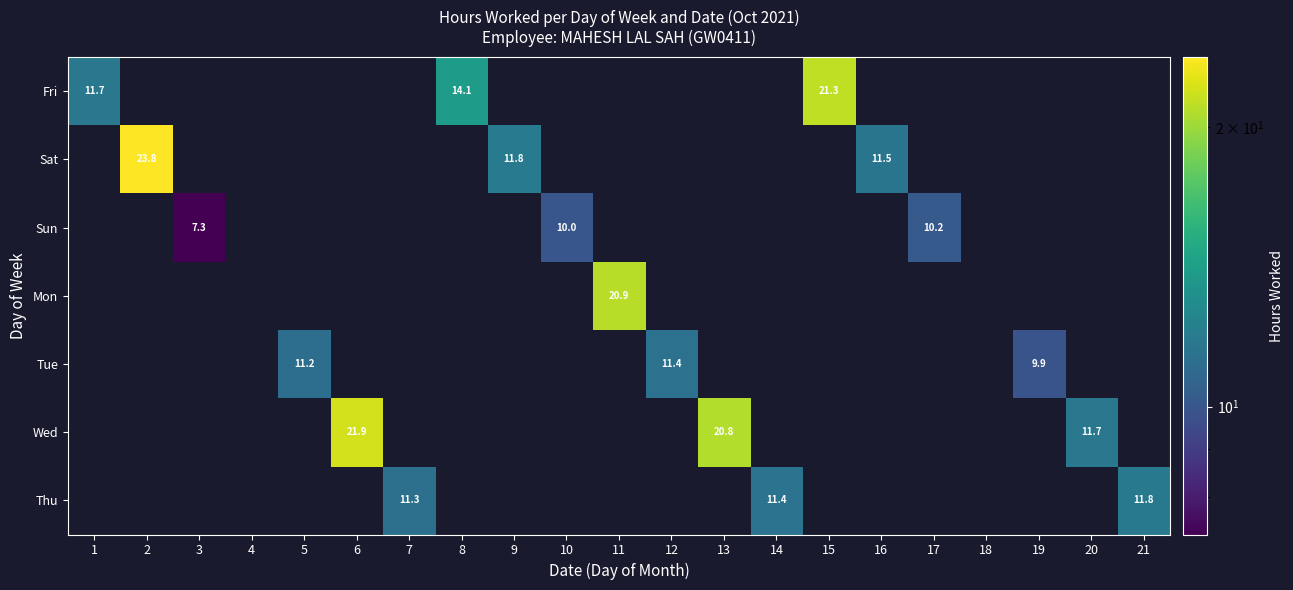

The Sat series shows 42.3 at 2. True or false?

False